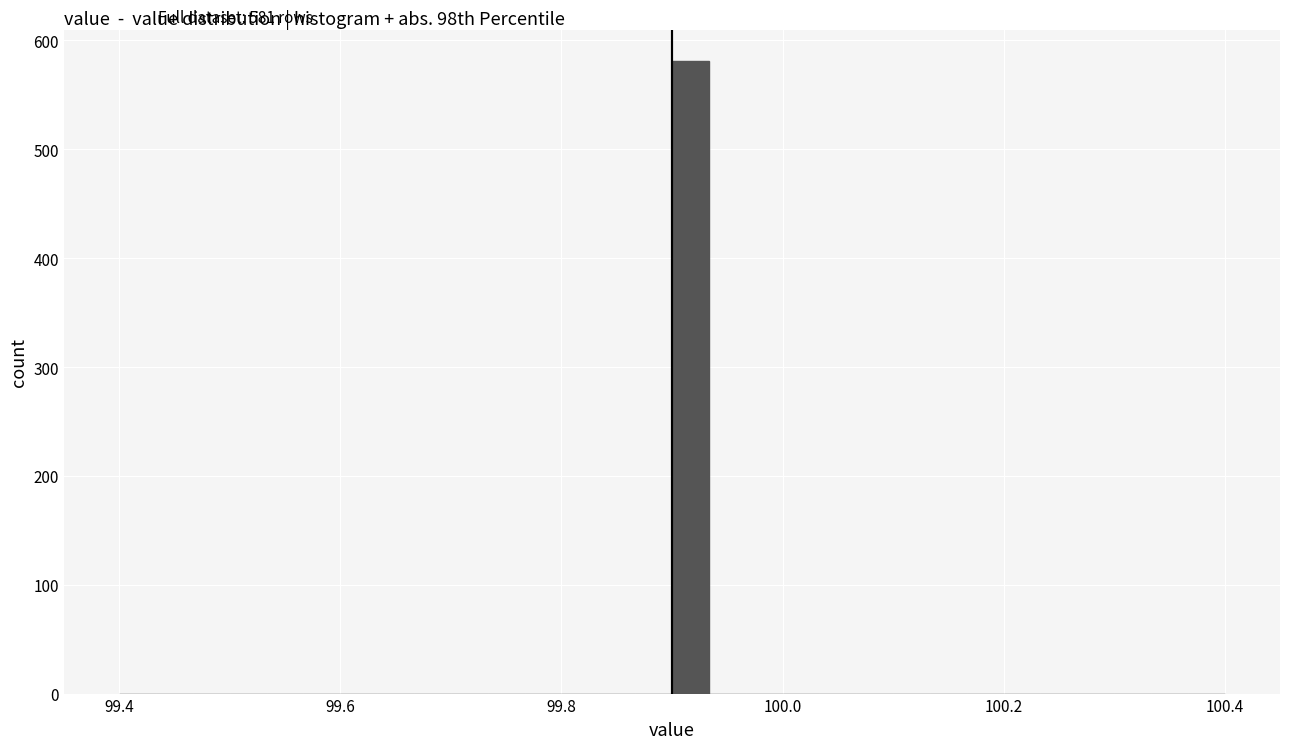

Around what value on the x-axis is the tallest bar? Give the approximate position of its centre, as read against the axis.

99.92